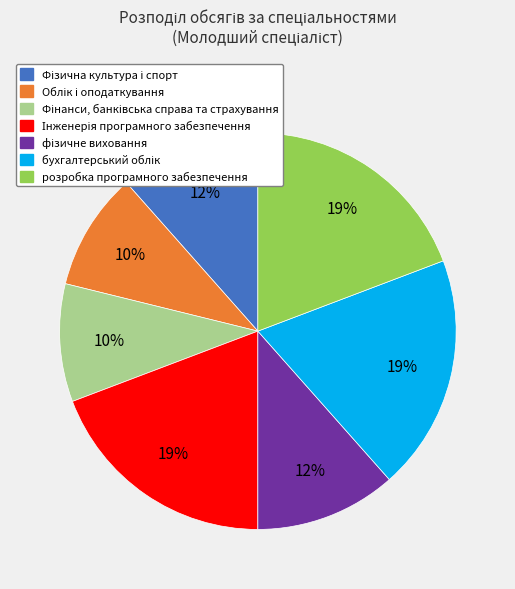

True or false: розробка програмного забезпечення accounts for 34% of the total.

False